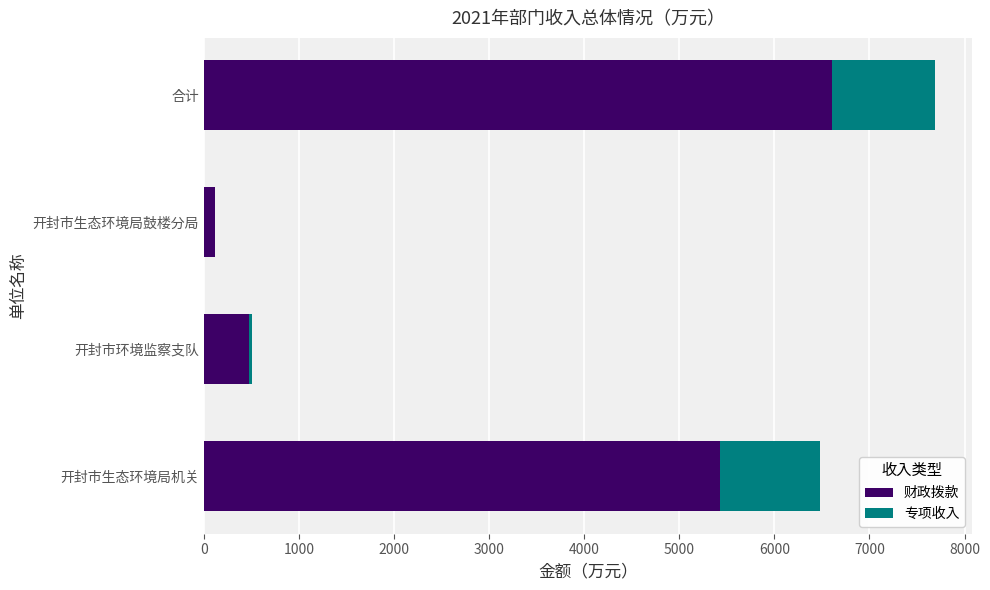

Is it true that 财政拨款 equals 6607.7 at 合计?

True